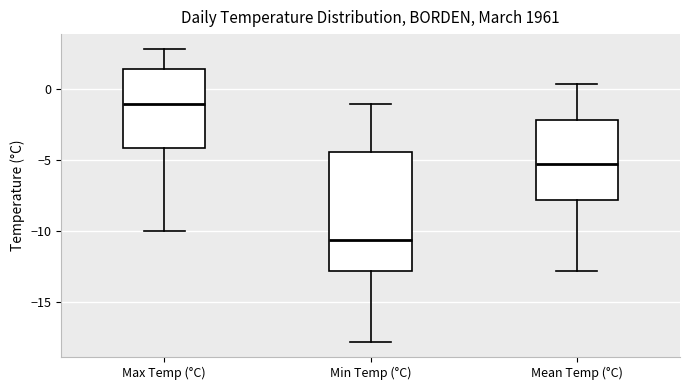

Comparing the boxes themselves (not the whiskers), which one is the tallest?

Min Temp (°C)